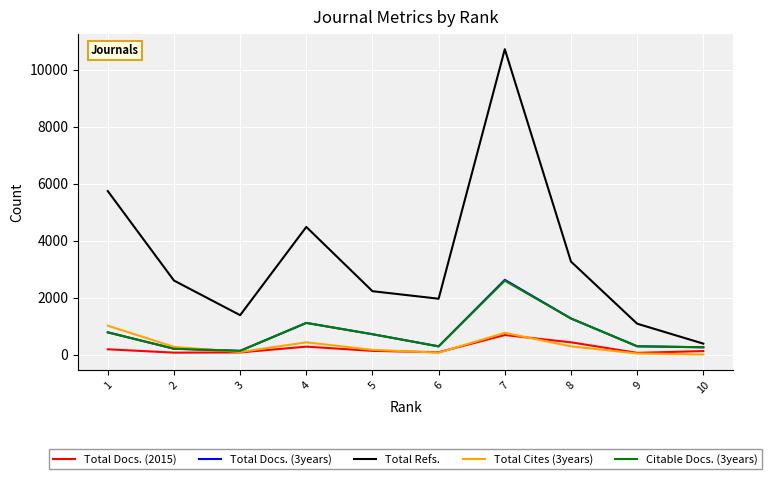

What is the highest value of the Total Docs. (2015) series?

690